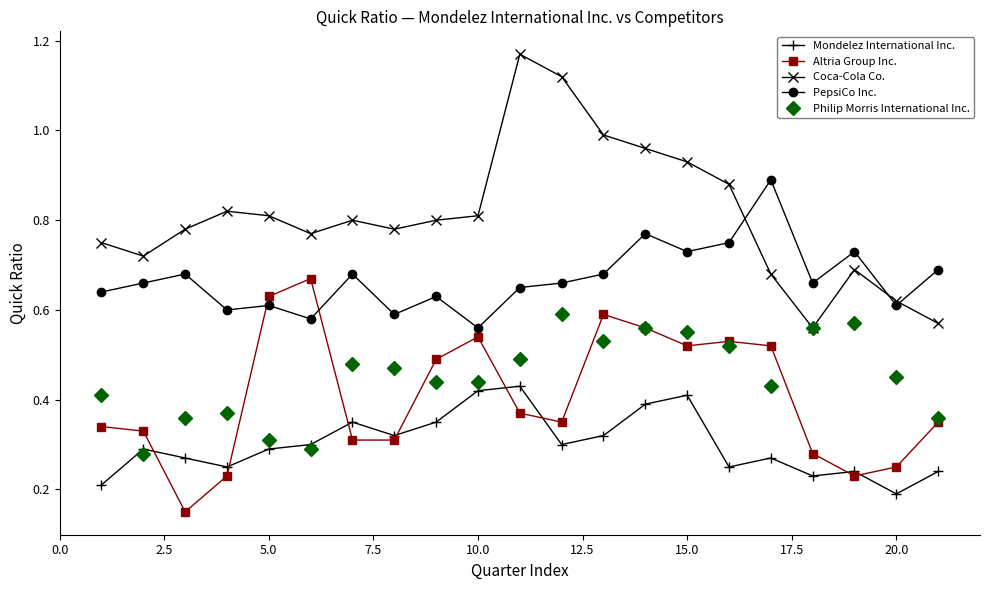

True or false: Mondelez International Inc. and Coca-Cola Co. intersect in this chart.

False